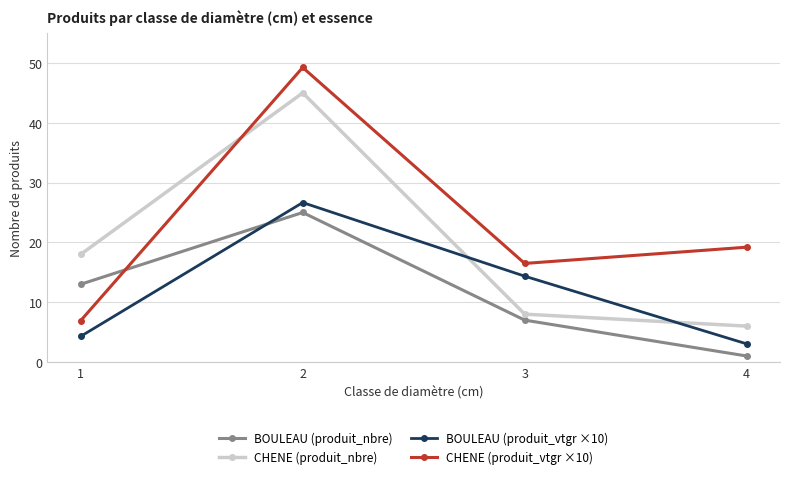

Which label corresponds to the largest value in the chart?

2